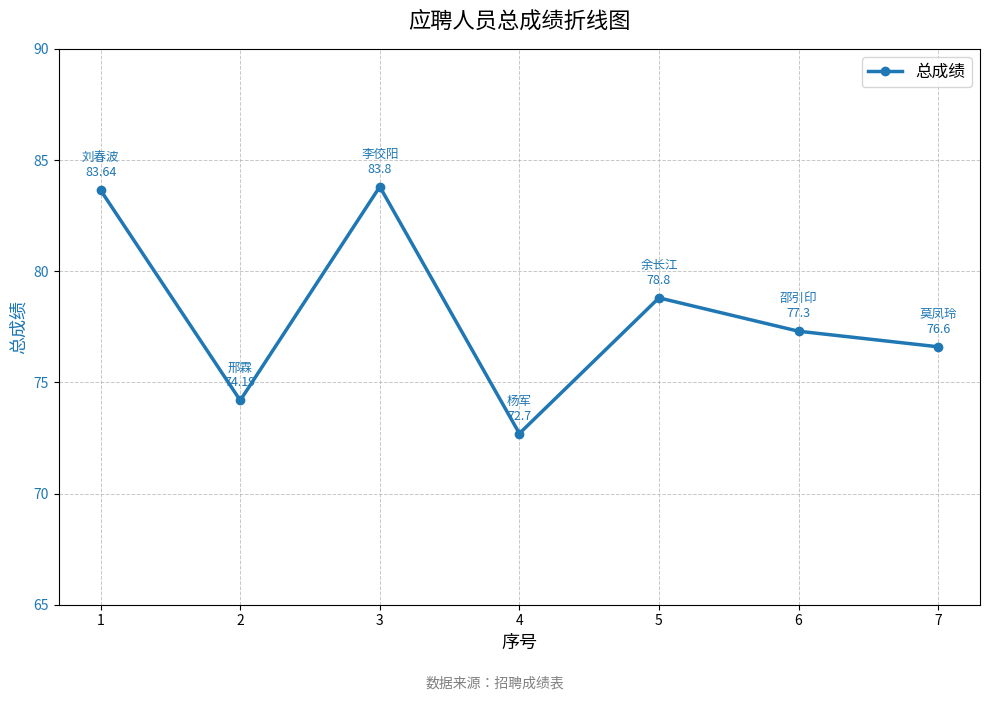

What value does the data have at 1?

83.6